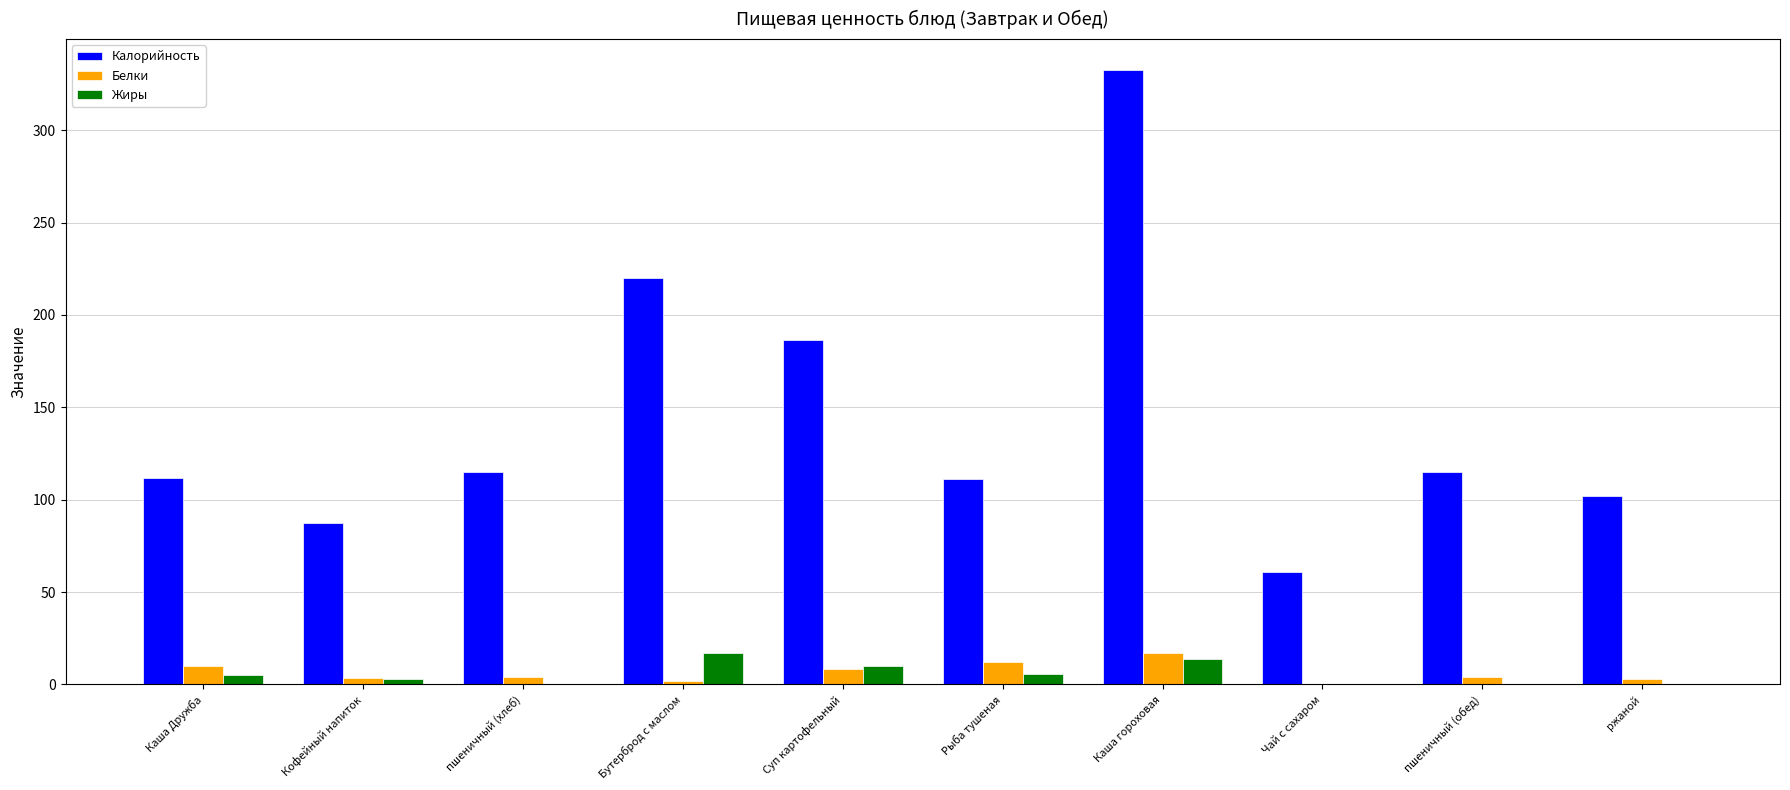

Which series has the largest total across all categories?

Калорийность